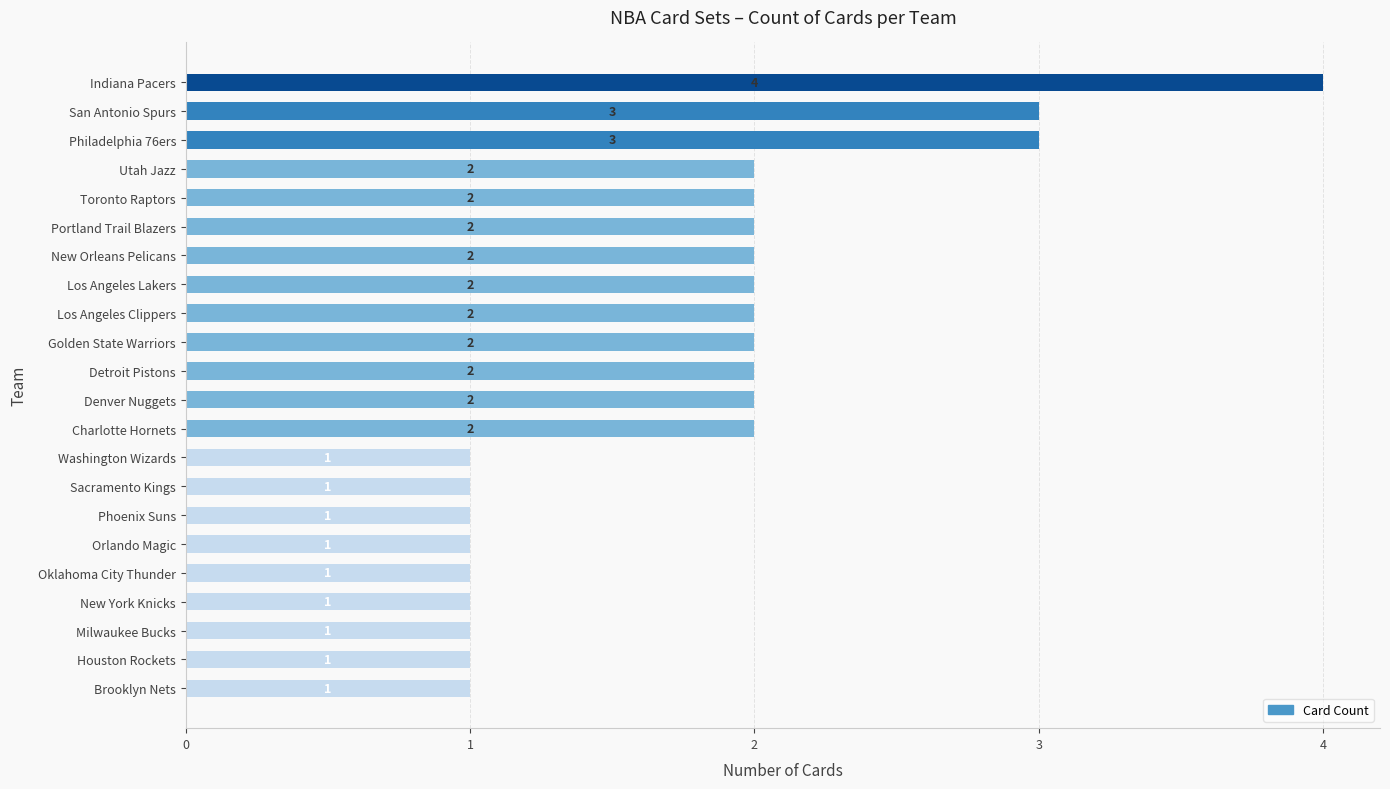

Count the values in the range 1 to 2.

19